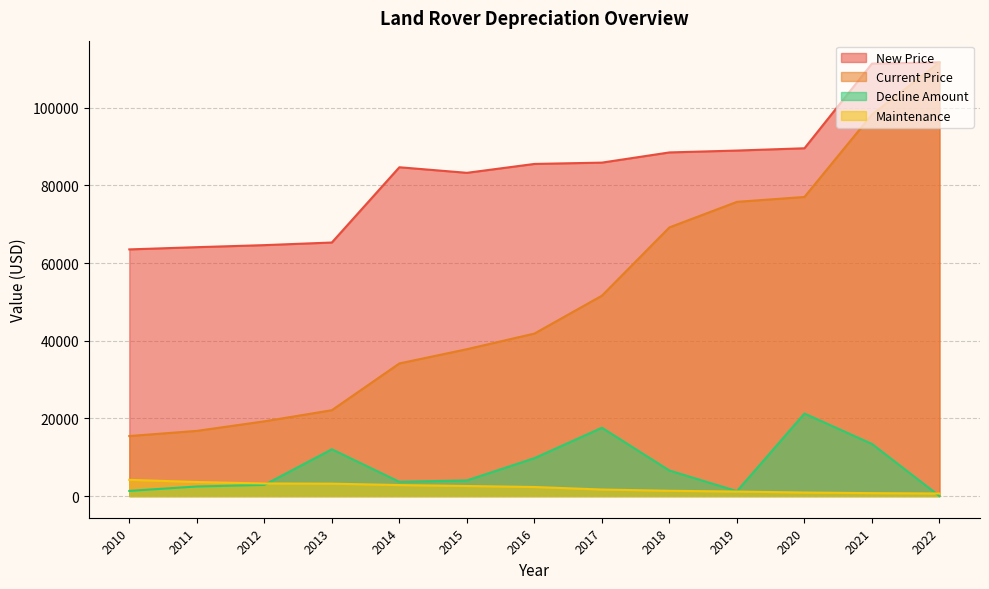

True or false: Maintenance and Decline Amount cross at least once.

True